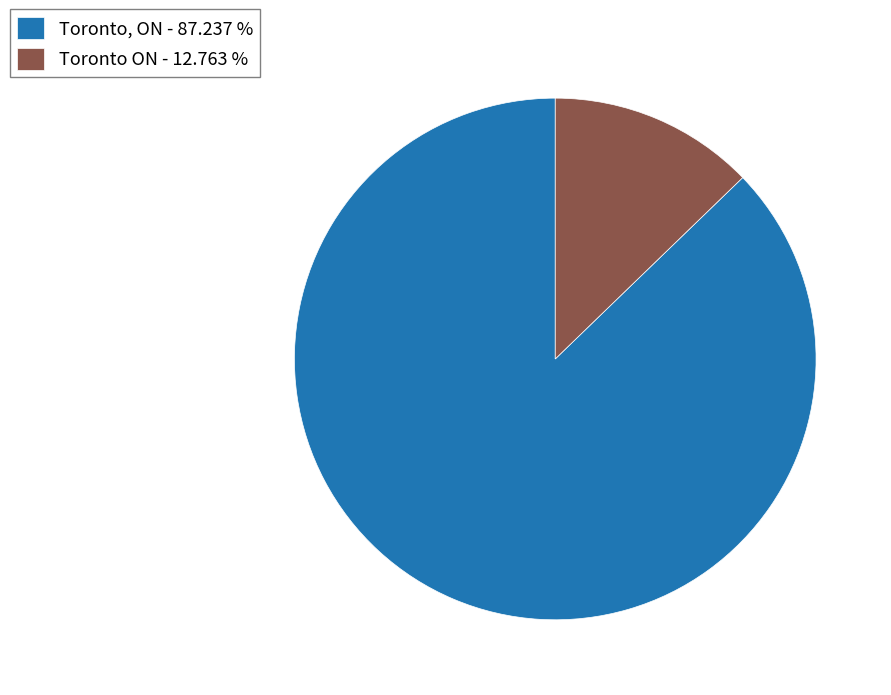

What is the largest slice in the pie chart?

Toronto, ON